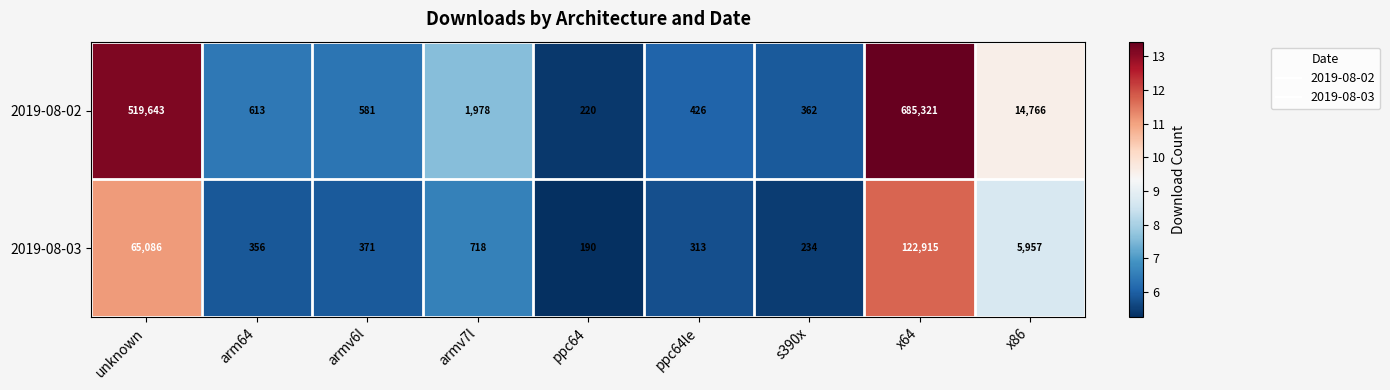

List the series in order of their overall mean, highest first.

2019-08-02, 2019-08-03